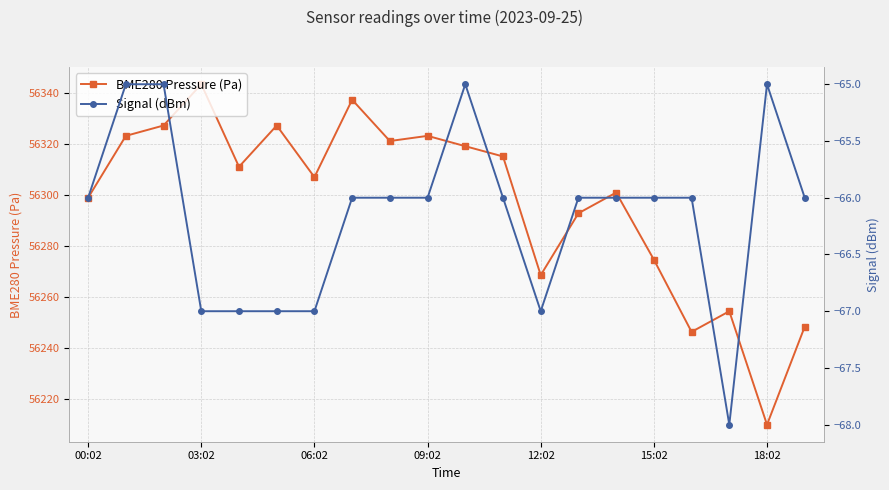

What is the minimum value for BME280 Pressure (Pa)?

56209.8